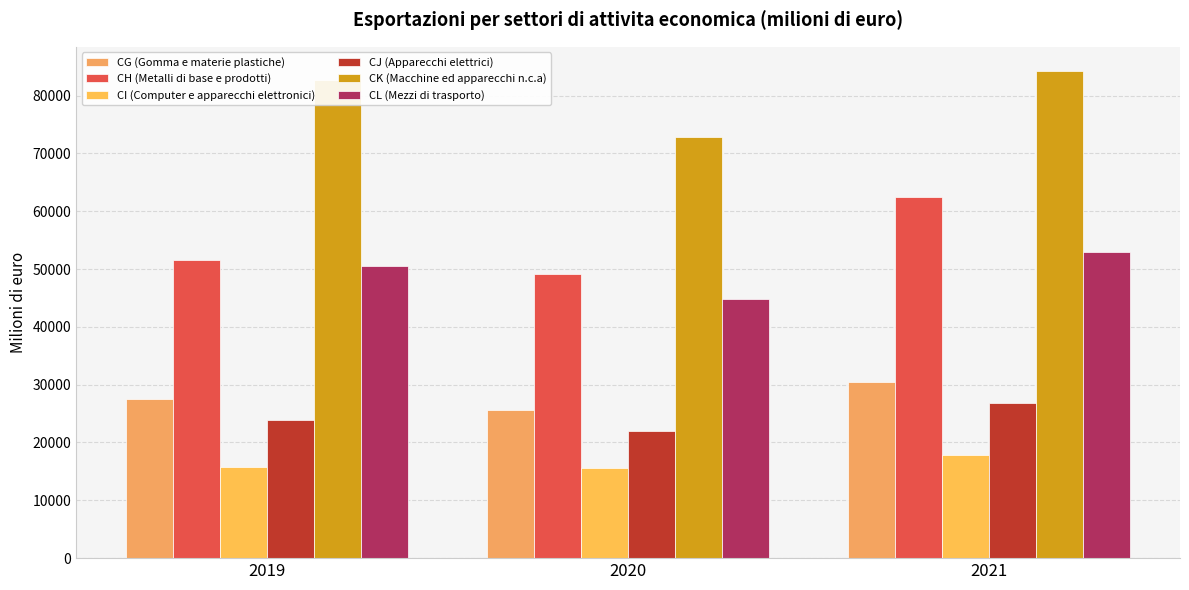

Which series has the largest range (max minus min)?

CH (Metalli di base e prodotti)